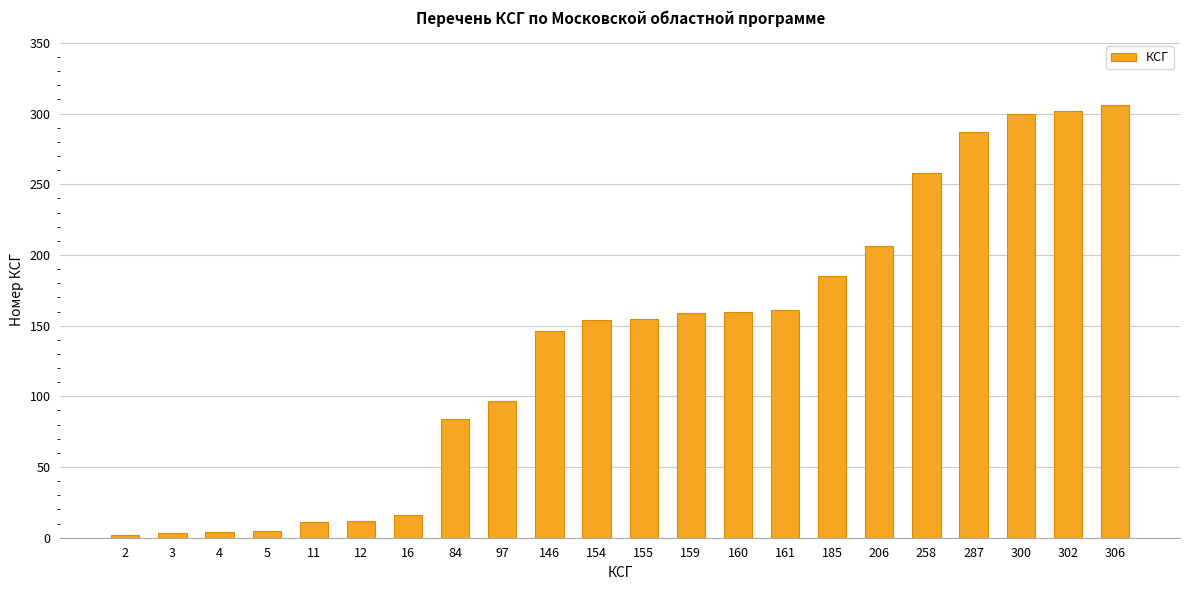

What is the difference between the second highest and second lowest values?

299